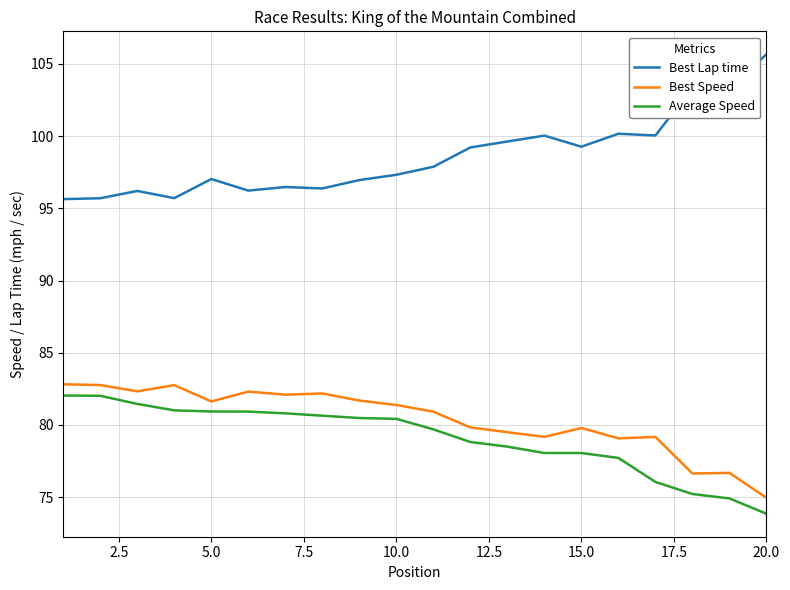

What is the difference between the maximum and minimum values in the Best Lap time series?

10.0